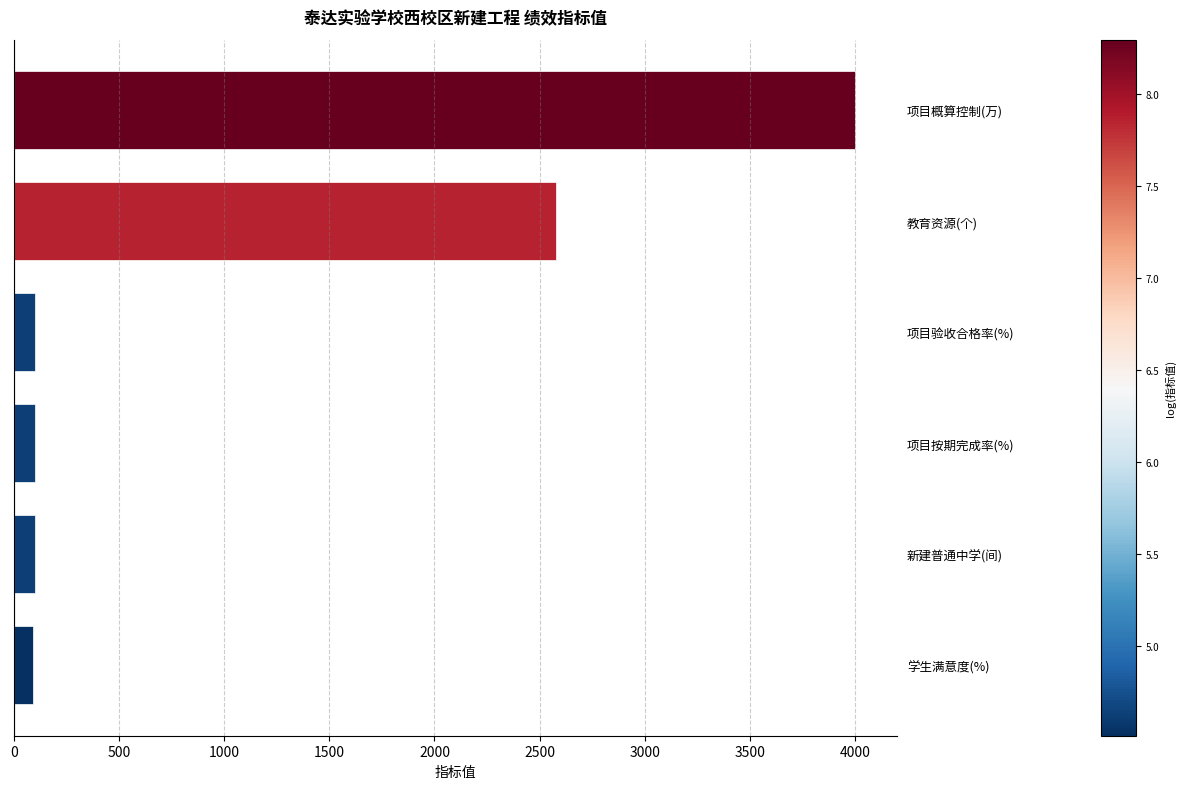

How many data points does each series have?

6